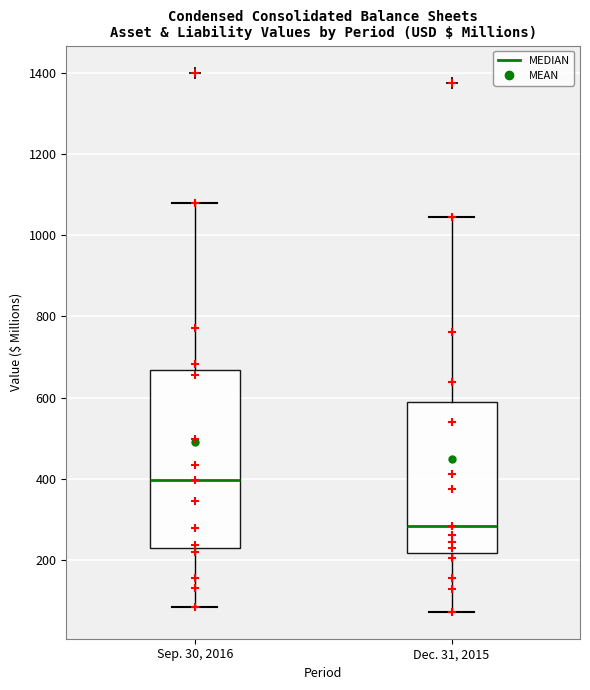

Which box is the tallest, from its lower edge to its upper edge?

Sep. 30, 2016